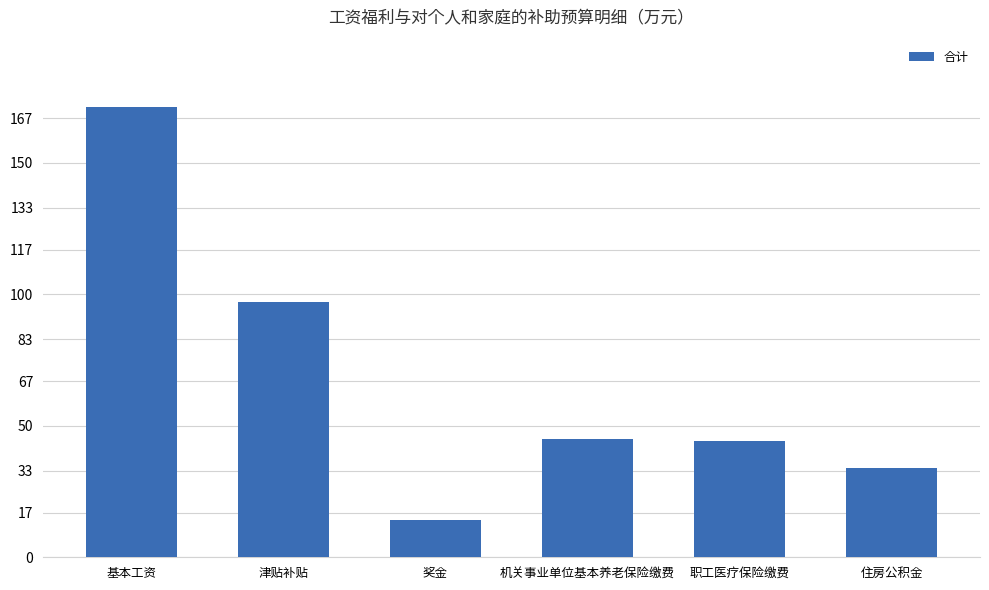

What is the difference between the second highest and second lowest values?

63.1